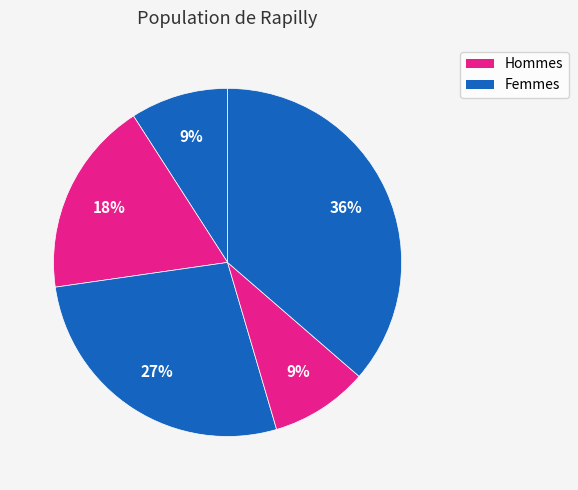

Count the number of slices in the pie.

5